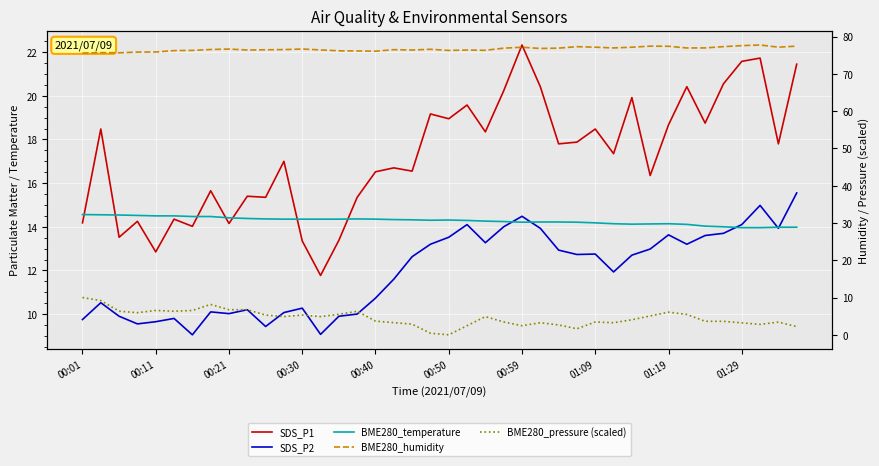

How many interior local valleys does the BME280_temperature series have?

3